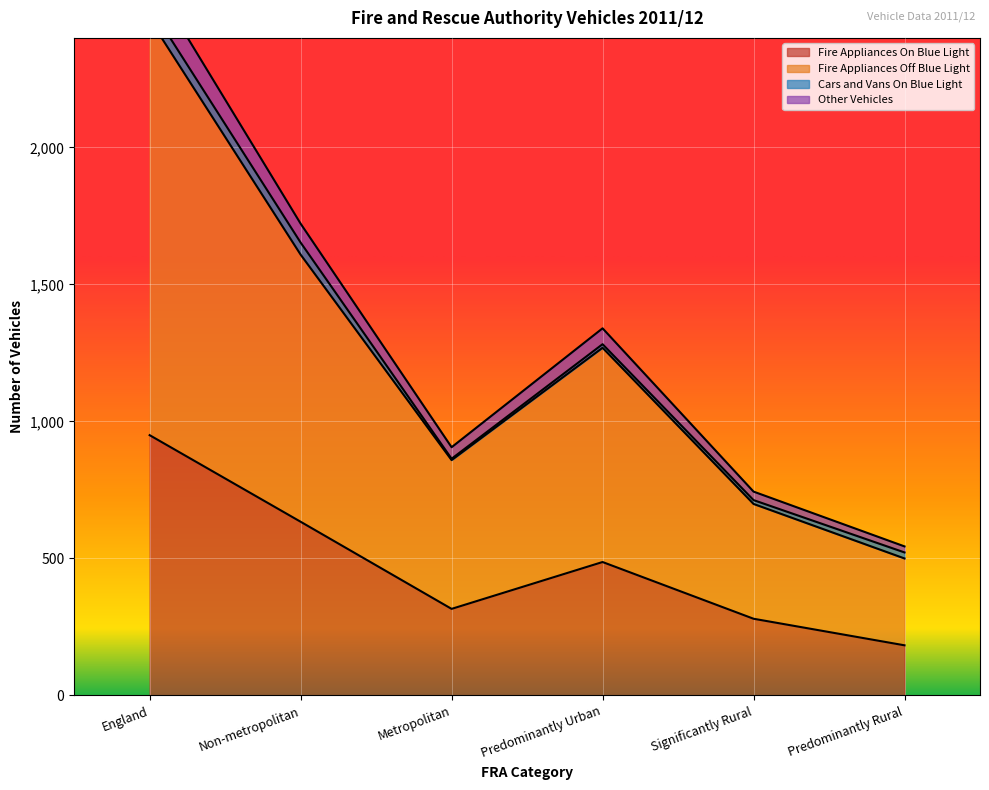

The Fire Appliances On Blue Light series shows 325 at Predominantly Rural. True or false?

False